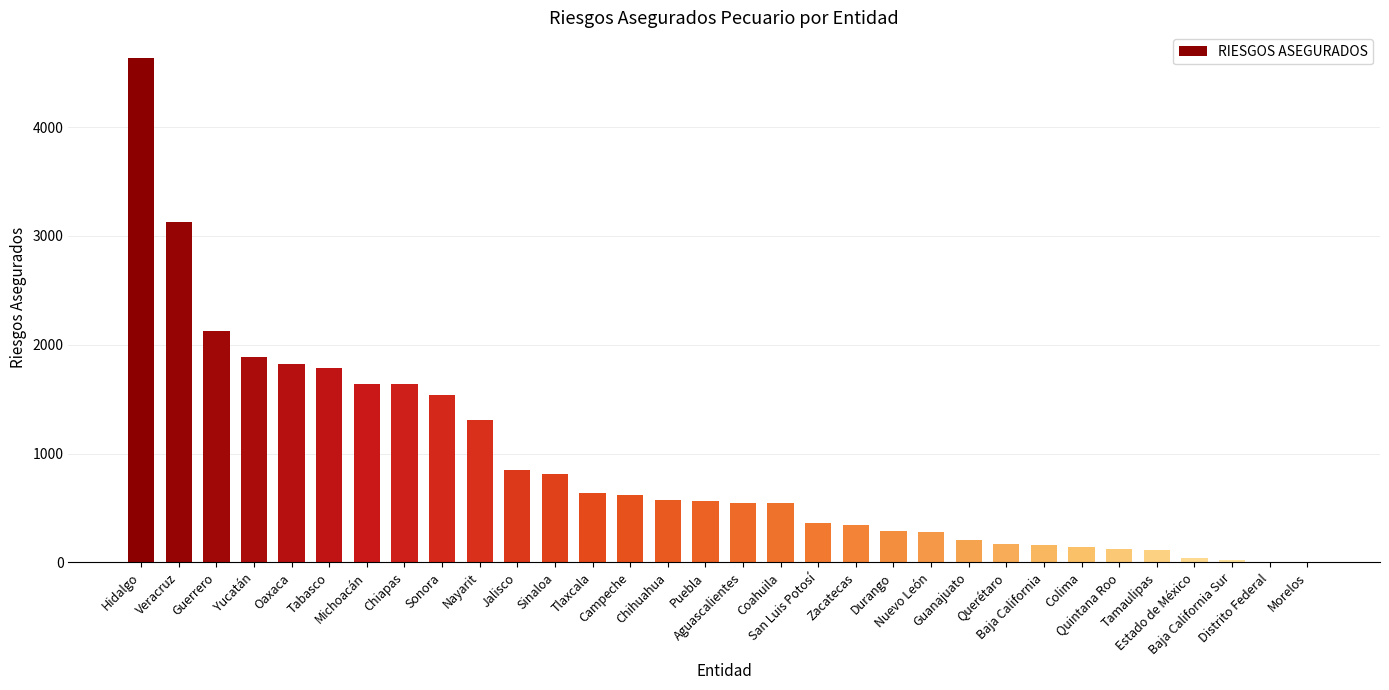

What is the sum of the values at Nayarit and Guerrero?

3437